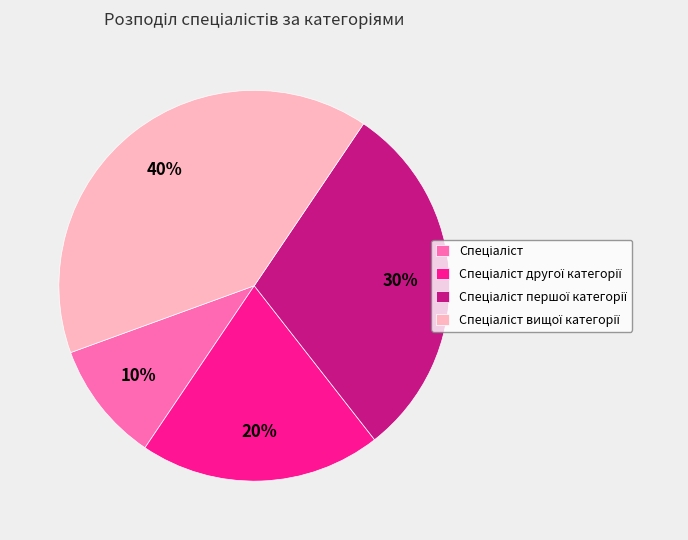

Is there any slice that represents more than half of the pie?

No